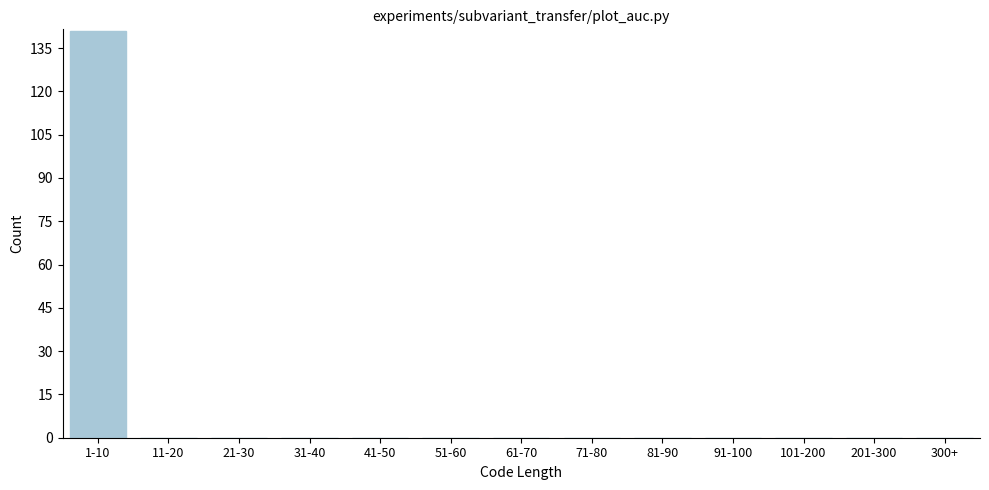

Reading right to left, transcribe all the data shown in this chart.

300+=0	201-300=0	101-200=0	91-100=0	81-90=0	71-80=0	61-70=0	51-60=0	41-50=0	31-40=0	21-30=0	11-20=0	1-10=141